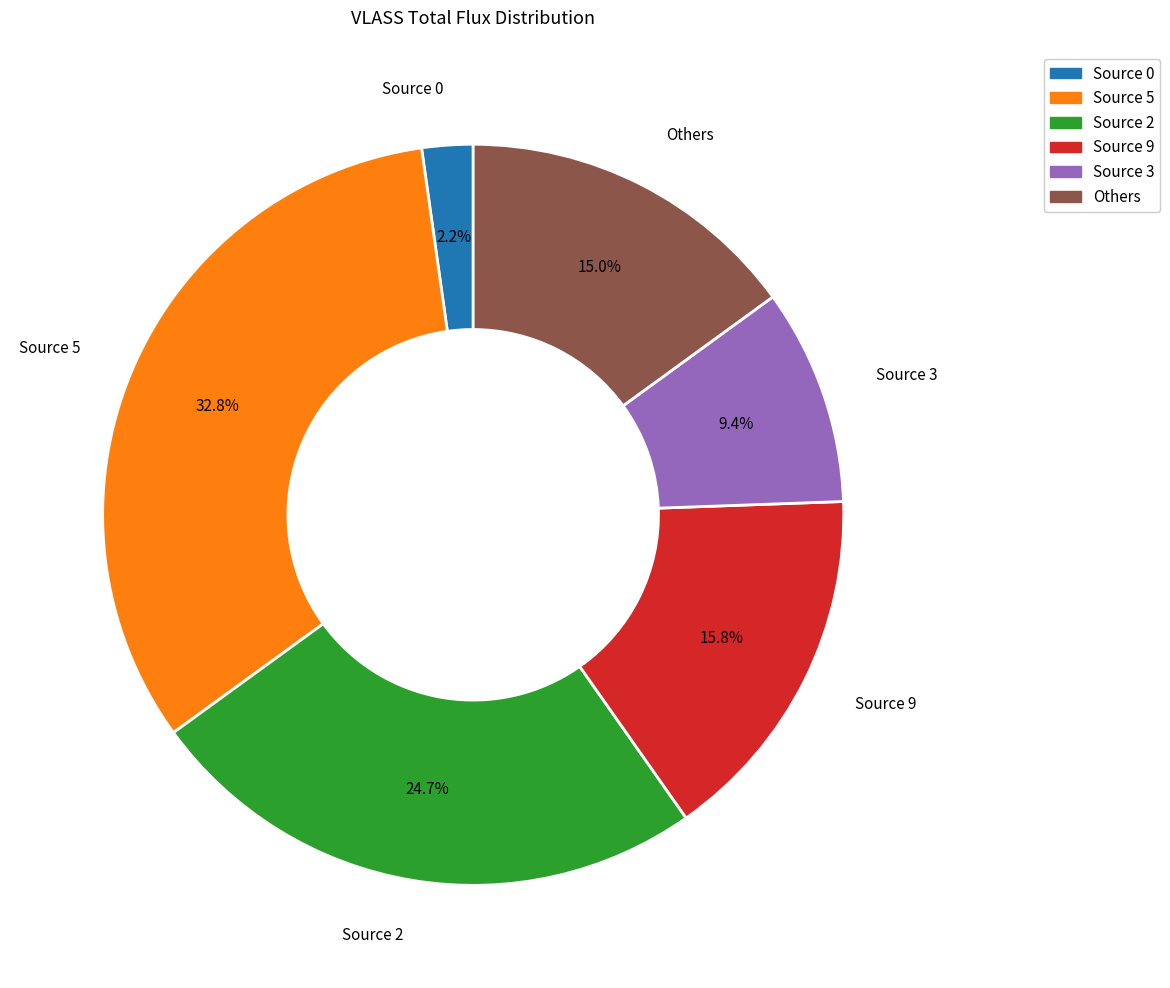

Is there a majority slice in this chart?

No